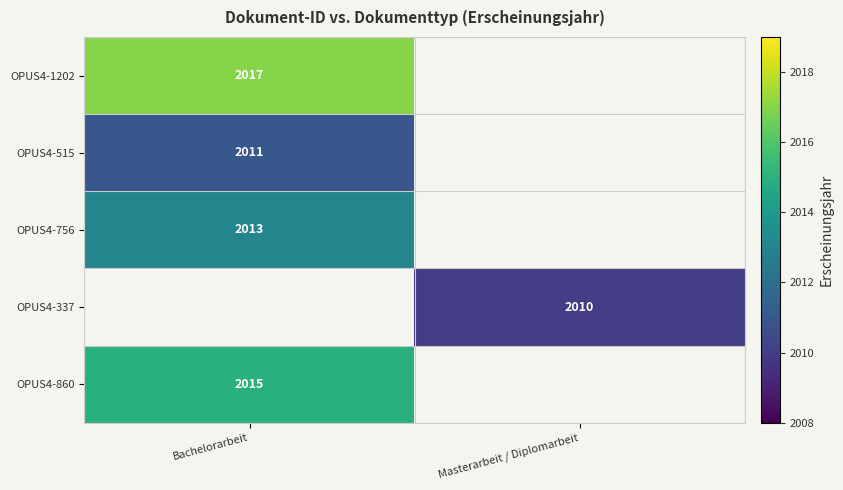

Is it true that OPUS4-515 equals 3580 at Bachelorarbeit?

False